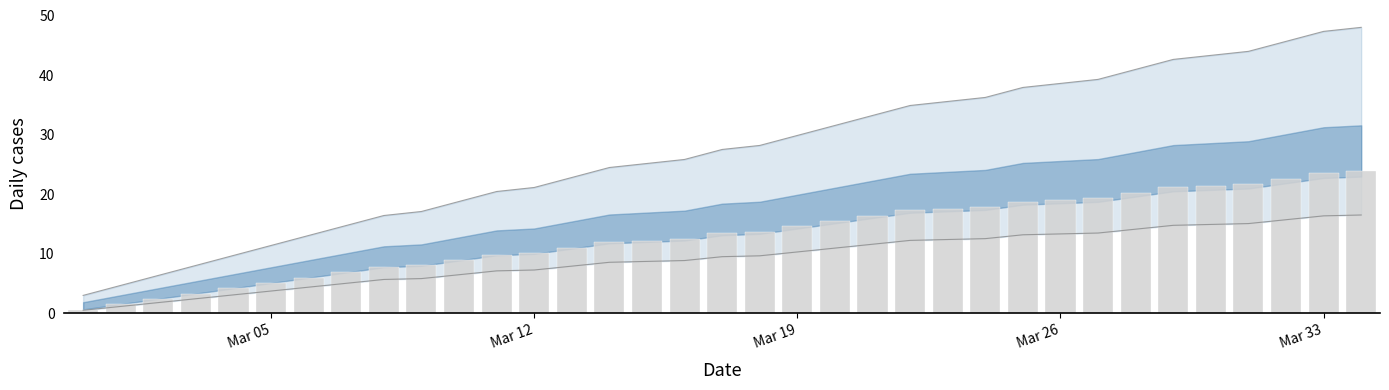

Is it true that upper_line equals 25.1 at 15?

True